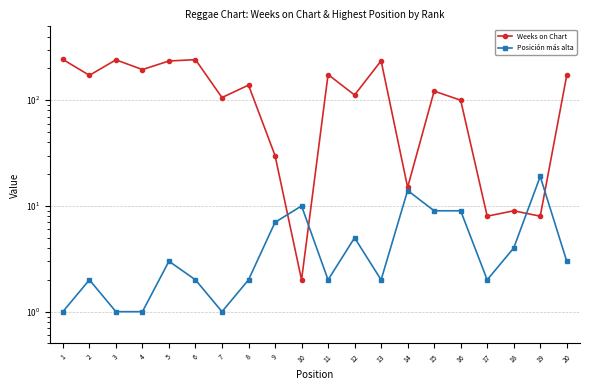

True or false: Weeks on Chart has more than 2 points higher than both neighbors.

True